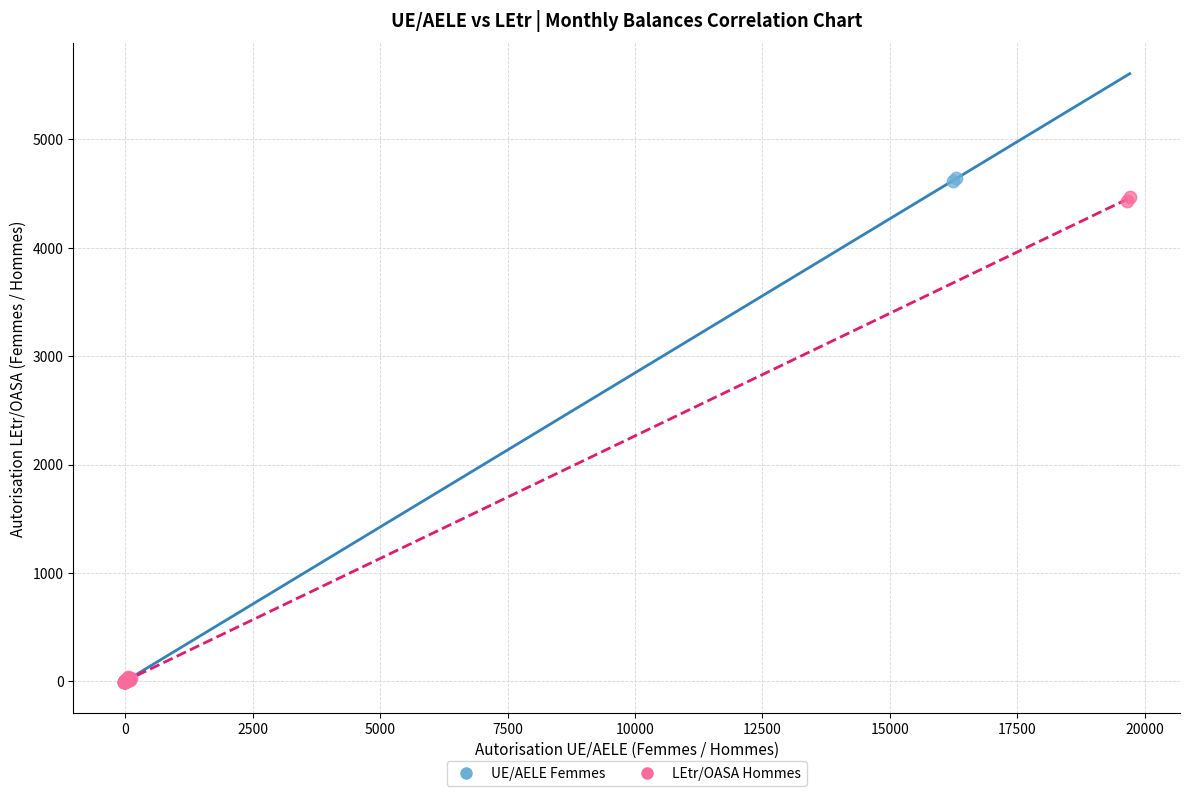

Which series contains the highest Y value?

UE/AELE Femmes